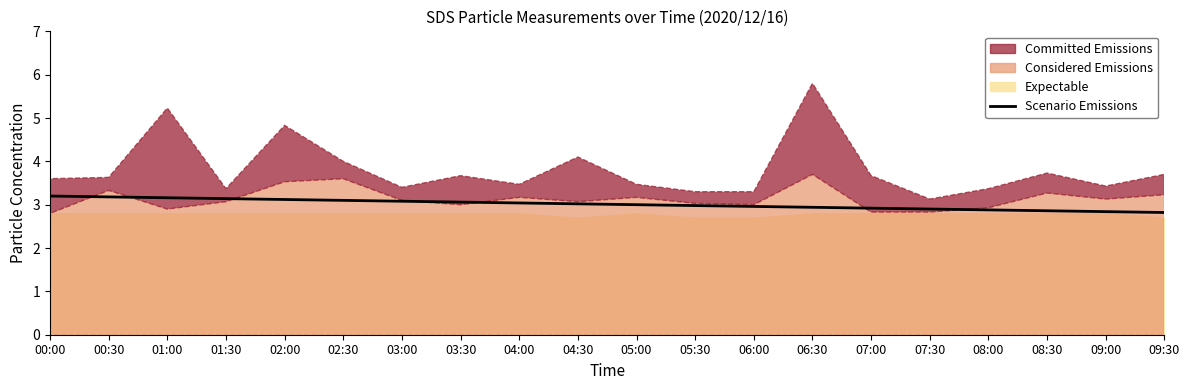

What position from the right is 01:30?

17